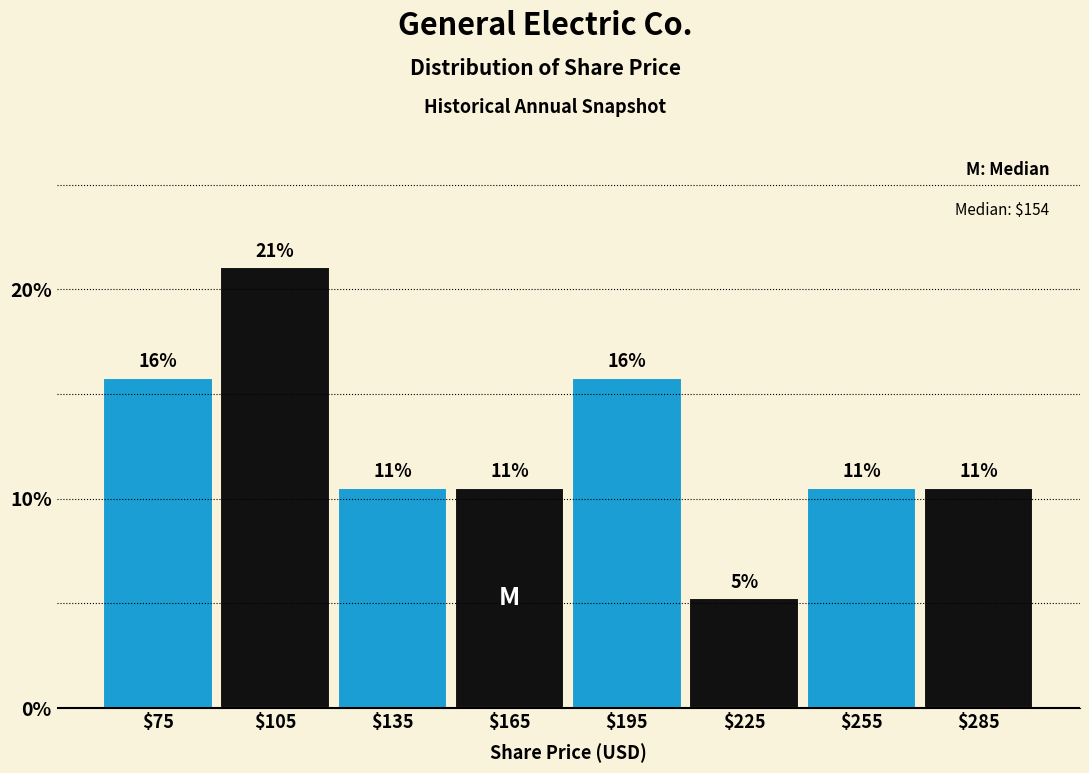

Are the bars horizontal?

No